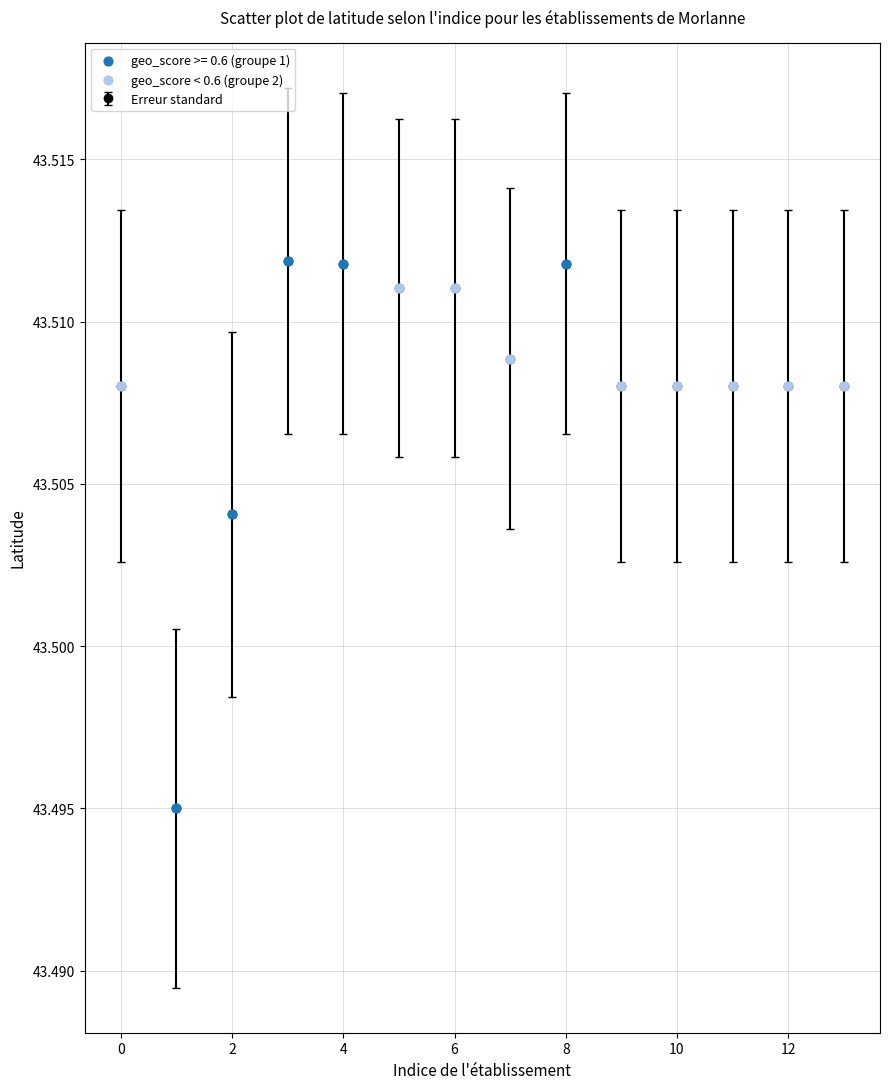

How many values are between 43 and 44?

14